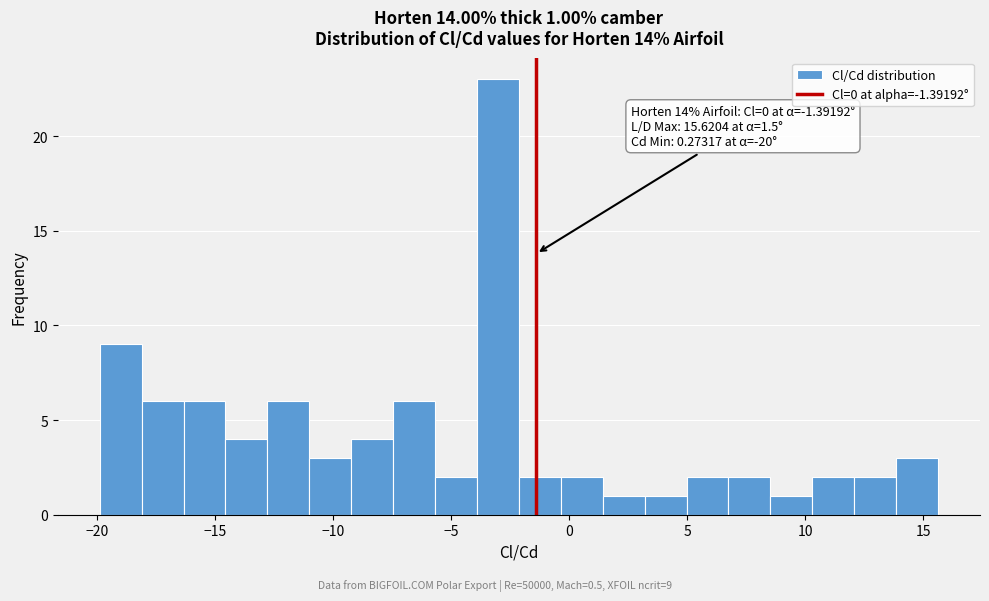

Around what value on the x-axis is the tallest bar? Give the approximate position of its centre, as read against the axis.

-3.0